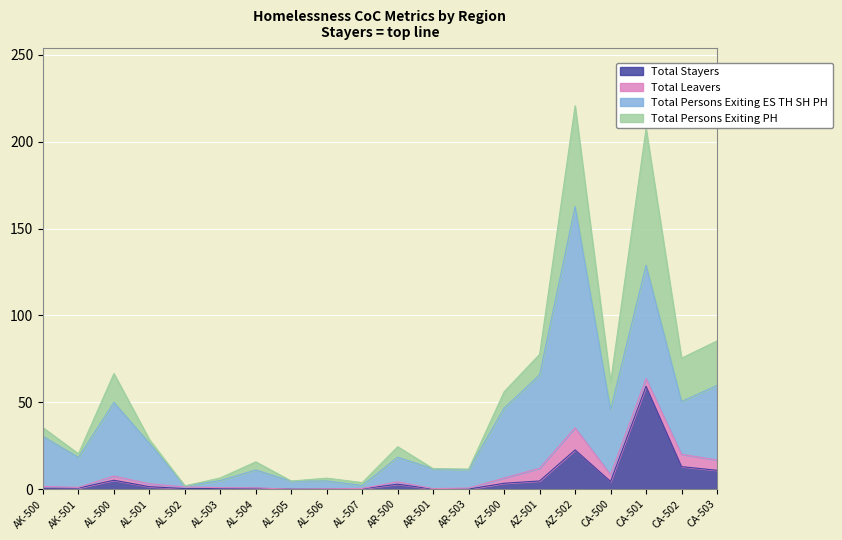

The value of Total Stayers at AZ-502 is 9.3. True or false?

False